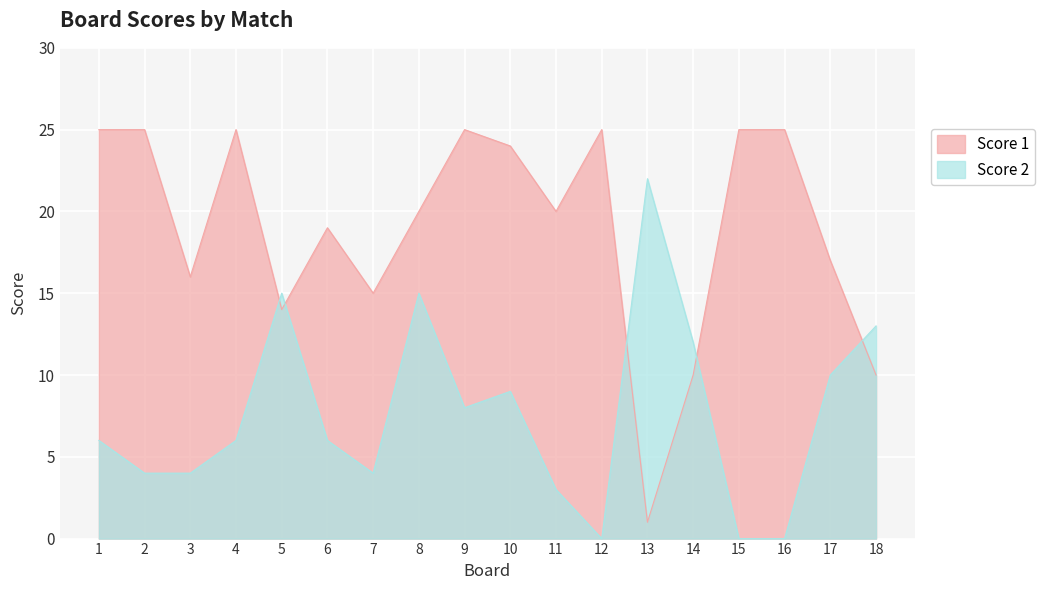

Where is the first local minimum for Score 1?

3